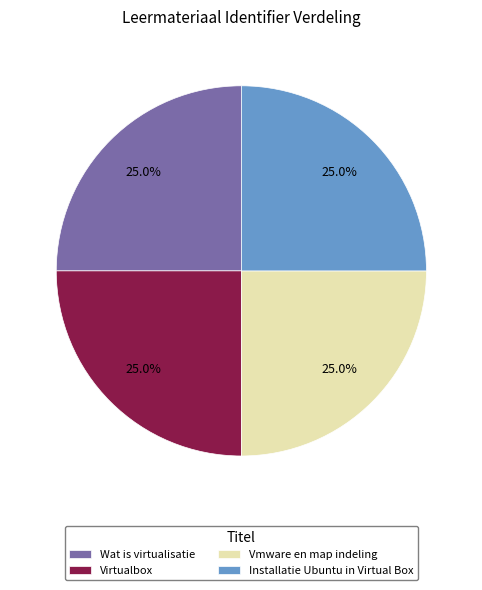

The Wat is virtualisatie slice represents 25% of the pie. True or false?

True